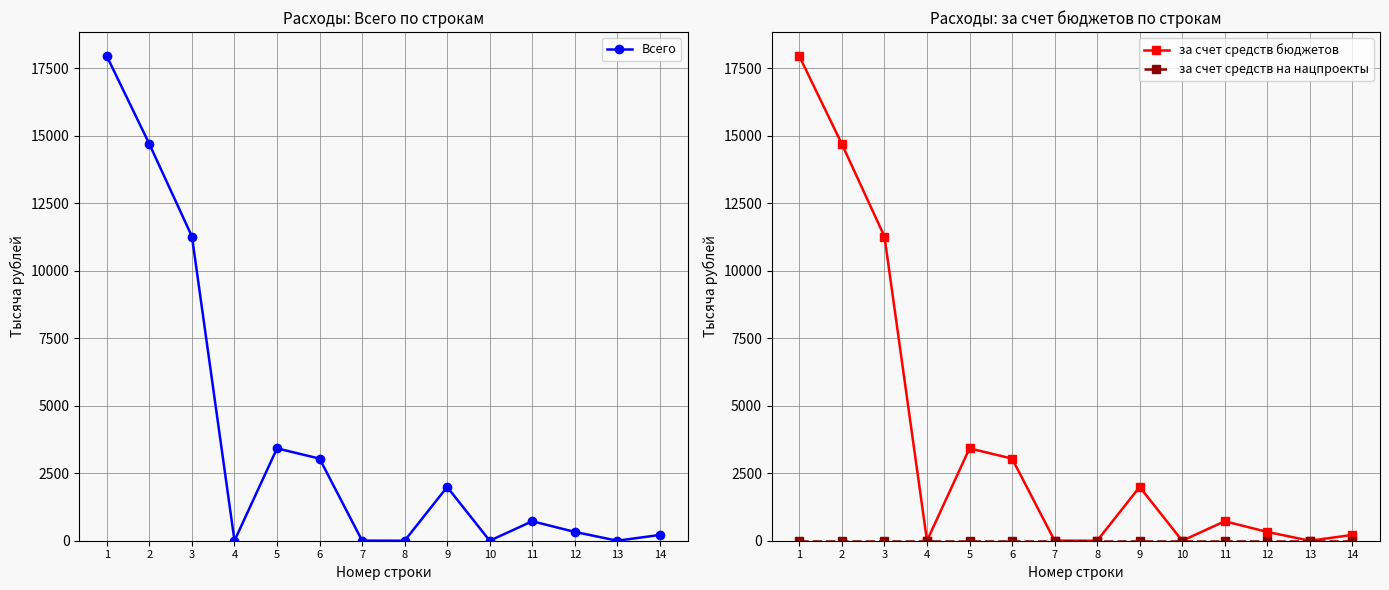

List the series in order of their peak value, lowest first.

за счет средств на нацпроекты, Всего, за счет средств бюджетов